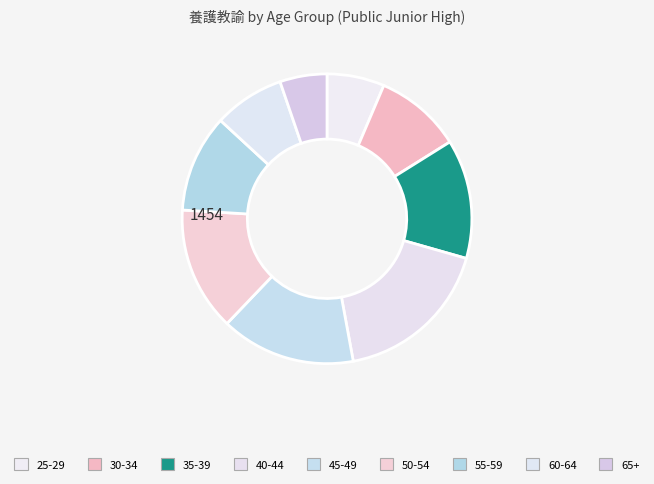

True or false: 65+ accounts for 1% of the total.

False